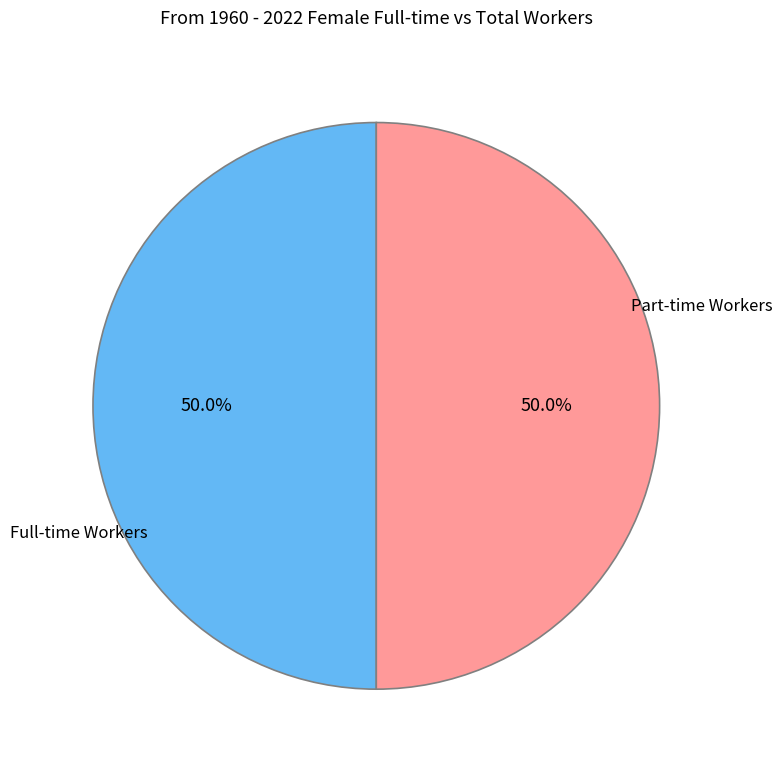

How many slices are in this pie chart?

2